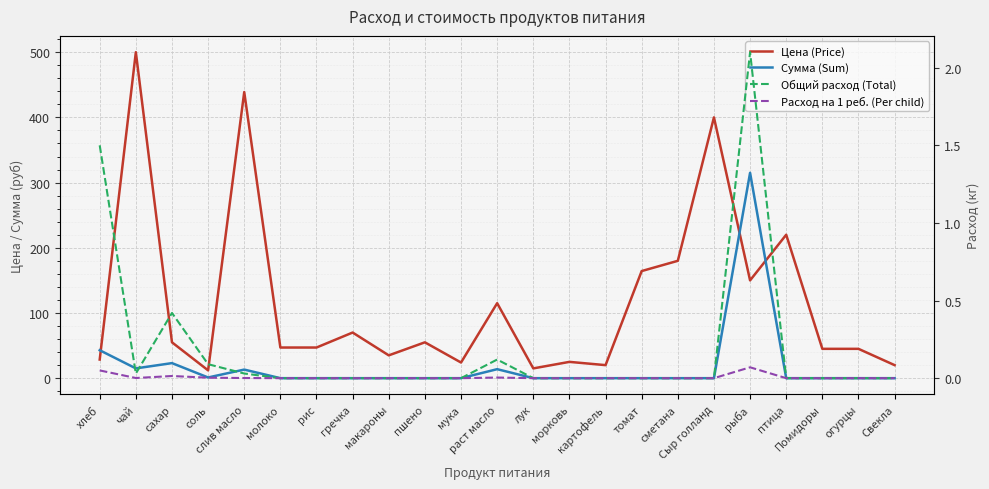

True or false: Расход на 1 реб. (Per child) has a value of 0.0 at раст масло.

True